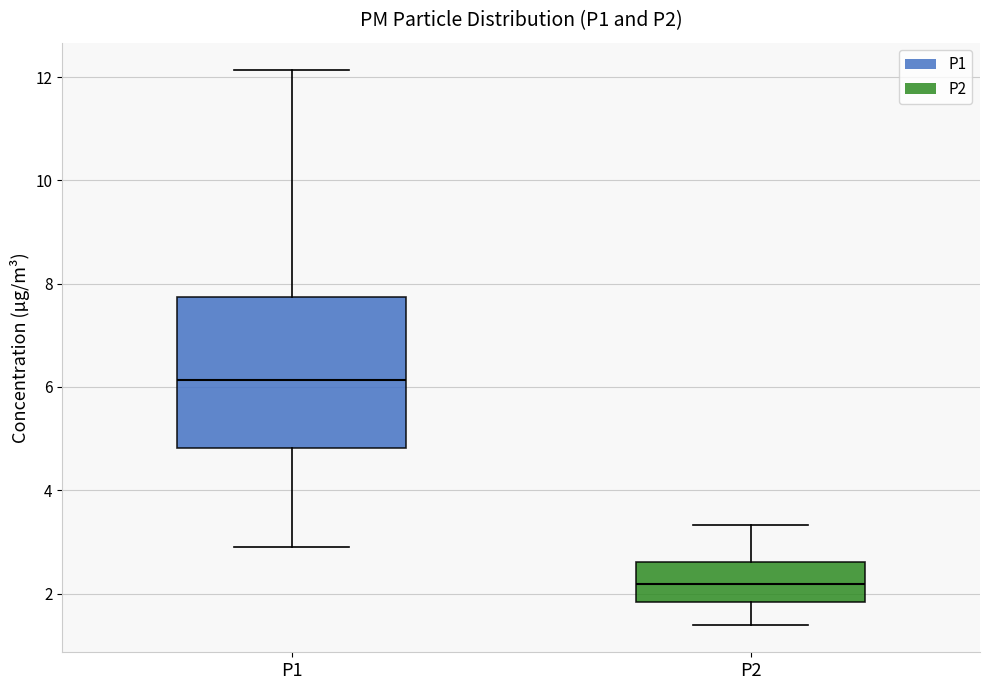

Reading left to right, read every box against the y-axis: the position of its median line, the range the box covers, and the ends of its whiskers. The values are not printed on the chart, so give them approximately, as read against the axis.

P1: median 6.2, box 4.8 to 7.8, whiskers 3.0 to 12.2
P2: median 2.2, box 1.8 to 2.6, whiskers 1.4 to 3.4